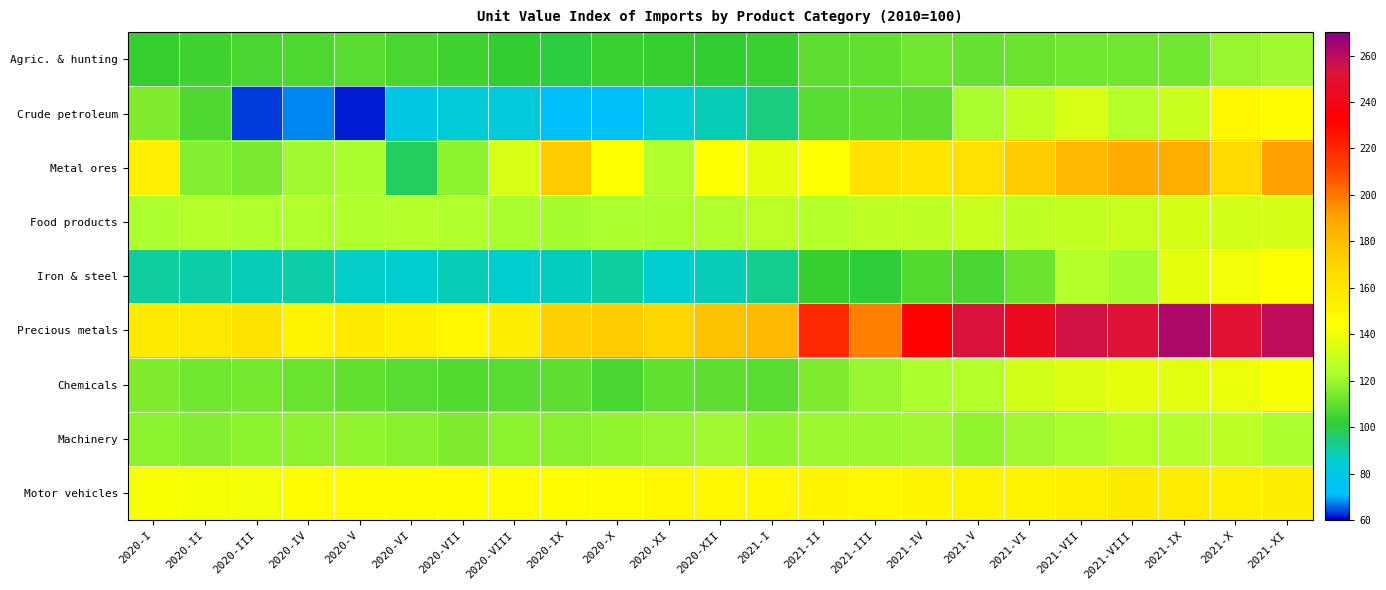

Which series has the largest total across all categories?

Precious metals